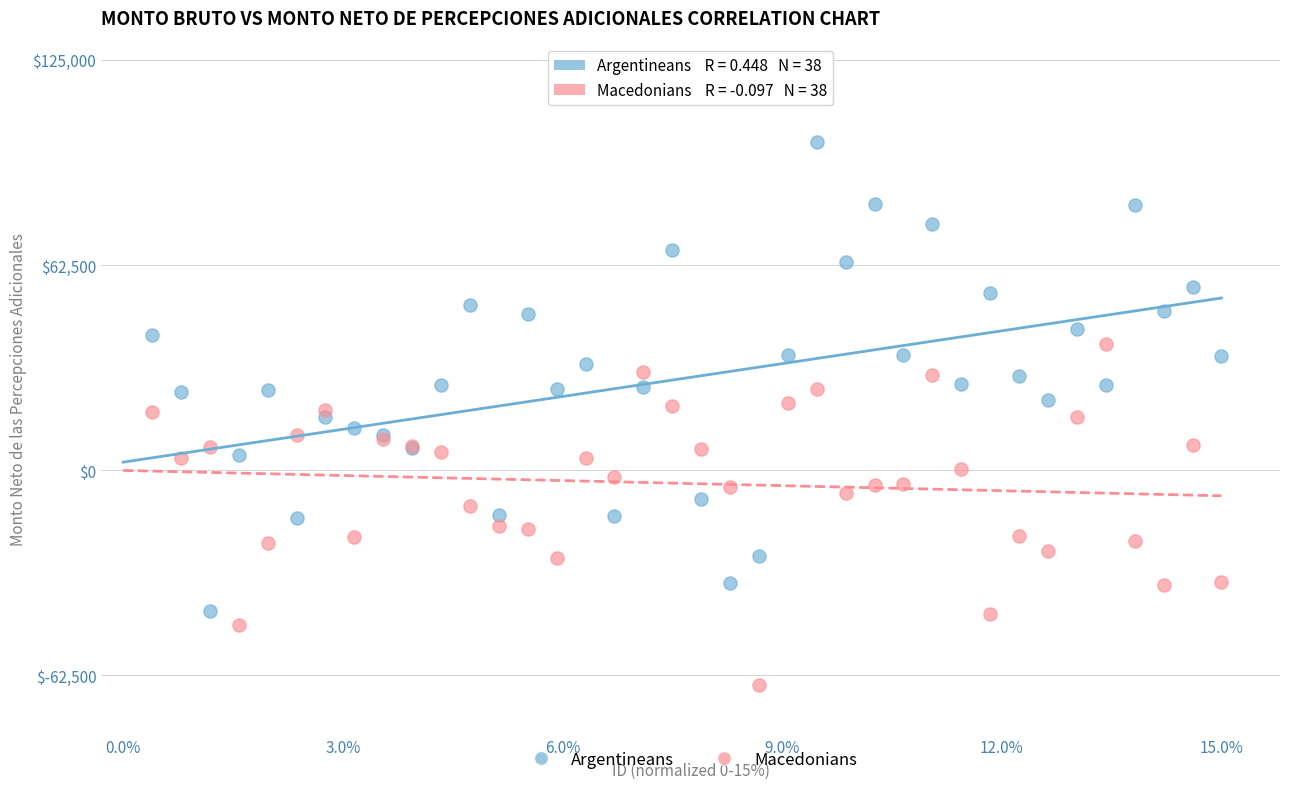

Which series has the widest spread of Y values?

Argentineans